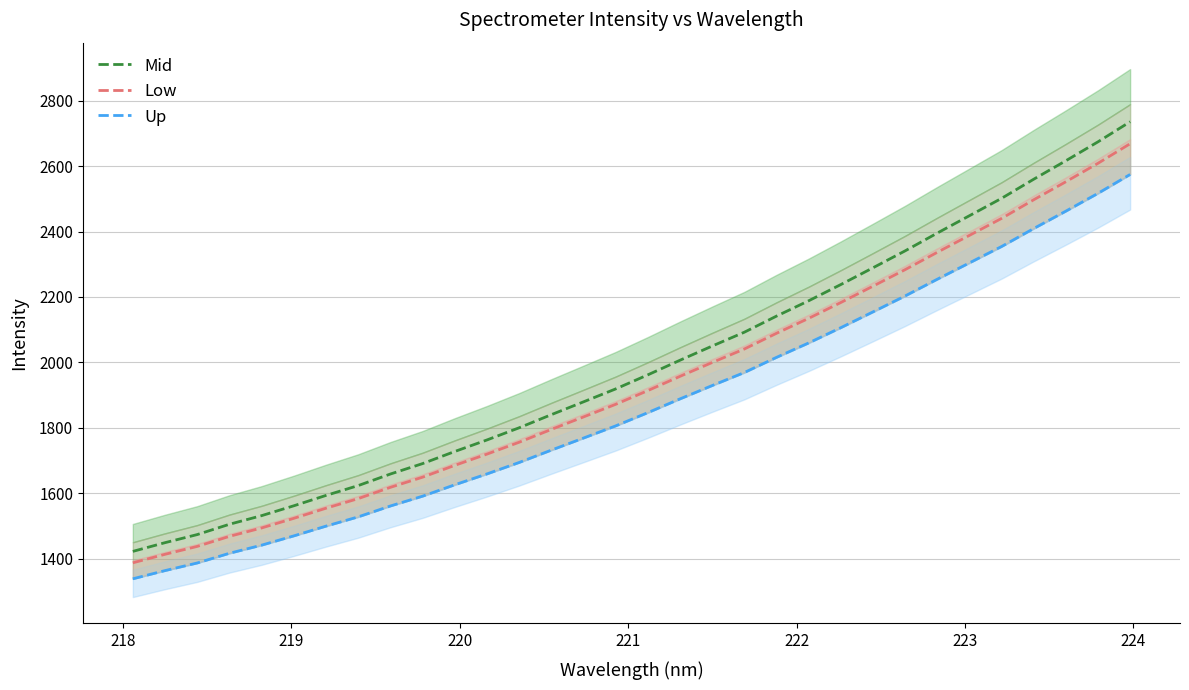

What is the minimum value shown in the chart?

1339.4